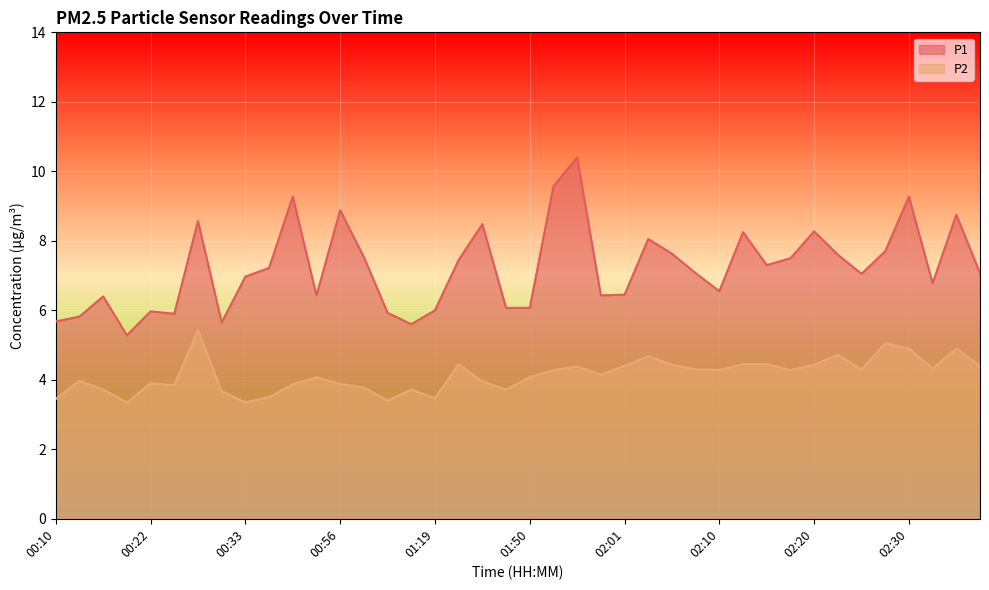

What is the smallest value displayed?

3.4